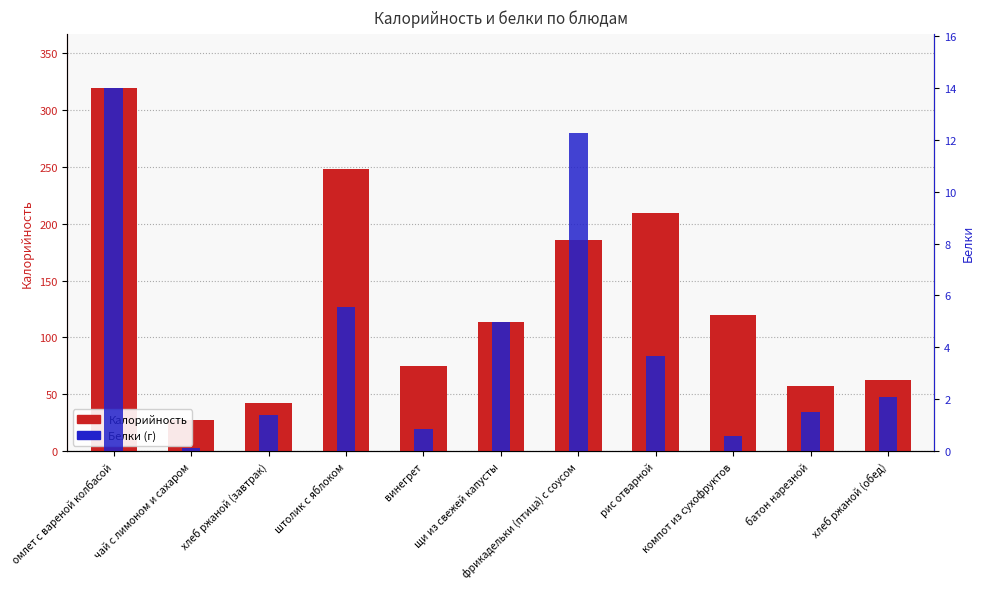

Reading left to right, what are all the values shown in this chart?

Калорийность: 319.1	27.3	42.0	247.8	75.1	113.3	185.4	209.7	119.5	57.2	63.0
Белки: 14.0	0.1	1.4	5.6	0.8	5.0	12.3	3.6	0.6	1.5	2.1